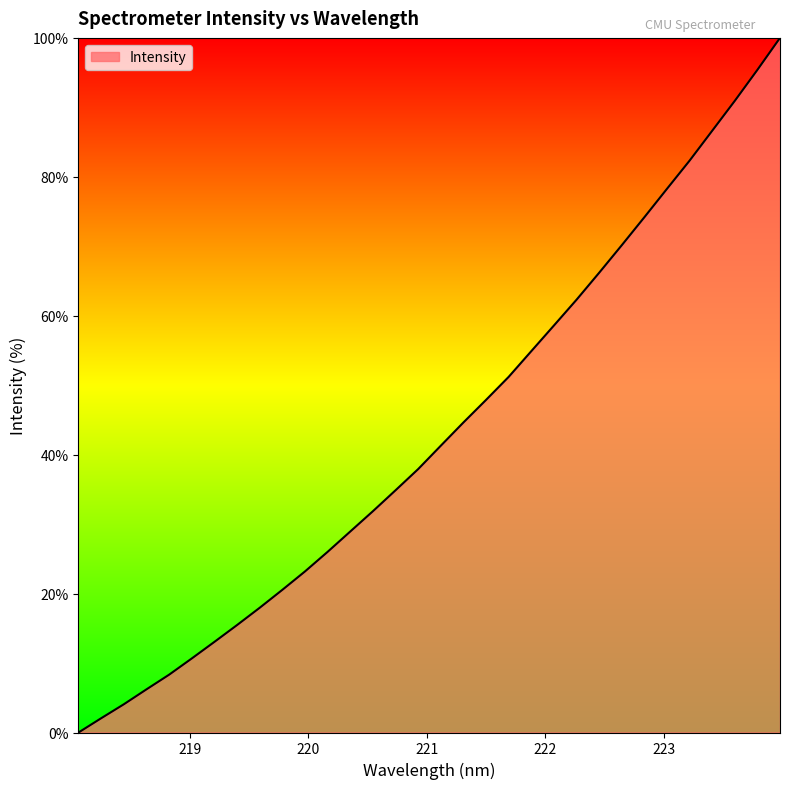

True or false: there are more than 2 points higher than both neighbors.

False